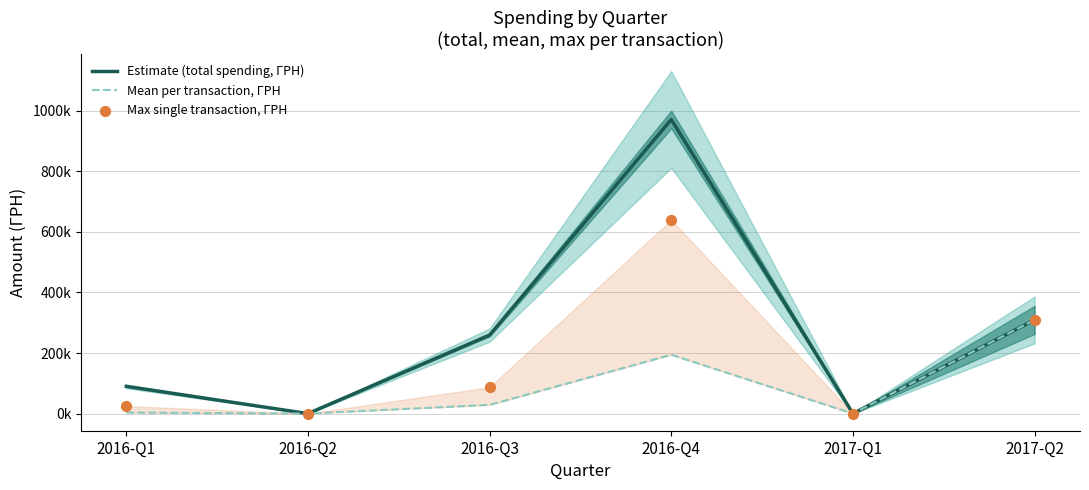

Which series has the largest total across all categories?

Estimate (total spending, ГРН)